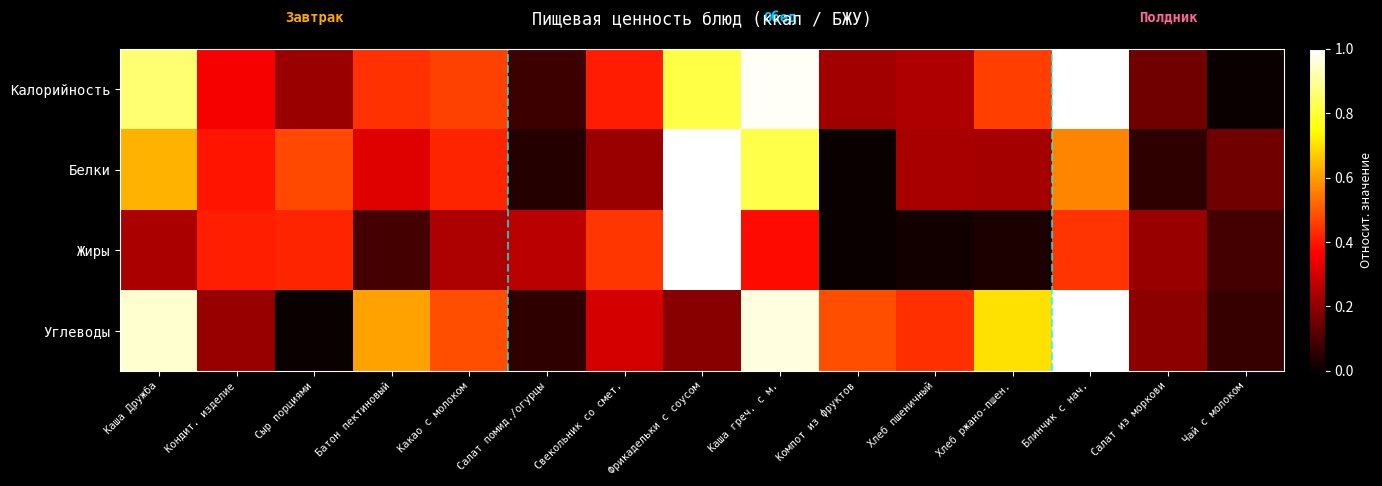

Reading left to right, list all the values displayed in this chart.

Калорийность: Каша Дружба=0.9	Кондит. изделие=0.4	Сыр порциями=0.2	Батон пектиновый=0.4	Какао с молоком=0.5	Салат помид./огурцы=0.1	Свекольник со смет.=0.4	Фрикадельки с соусом=0.8	Каша греч. с м.=1.0	Компот из фруктов=0.2	Хлеб пшеничный=0.2	Хлеб ржано-пшен.=0.5	Блинчик с нач.=1.0	Салат из моркови=0.2	Чай с молоком=0.0
Белки: Каша Дружба=0.6	Кондит. изделие=0.4	Сыр порциями=0.5	Батон пектиновый=0.3	Какао с молоком=0.4	Салат помид./огурцы=0.0	Свекольник со смет.=0.2	Фрикадельки с соусом=1.0	Каша греч. с м.=0.8	Компот из фруктов=0.0	Хлеб пшеничный=0.2	Хлеб ржано-пшен.=0.2	Блинчик с нач.=0.6	Салат из моркови=0.1	Чай с молоком=0.2
Жиры: Каша Дружба=0.2	Кондит. изделие=0.4	Сыр порциями=0.4	Батон пектиновый=0.1	Какао с молоком=0.2	Салат помид./огурцы=0.3	Свекольник со смет.=0.4	Фрикадельки с соусом=1.0	Каша греч. с м.=0.4	Компот из фруктов=0.0	Хлеб пшеничный=0.0	Хлеб ржано-пшен.=0.0	Блинчик с нач.=0.4	Салат из моркови=0.2	Чай с молоком=0.1
Углеводы: Каша Дружба=1.0	Кондит. изделие=0.2	Сыр порциями=0.0	Батон пектиновый=0.6	Какао с молоком=0.5	Салат помид./огурцы=0.1	Свекольник со смет.=0.3	Фрикадельки с соусом=0.2	Каша греч. с м.=1.0	Компот из фруктов=0.5	Хлеб пшеничный=0.4	Хлеб ржано-пшен.=0.7	Блинчик с нач.=1.0	Салат из моркови=0.2	Чай с молоком=0.1